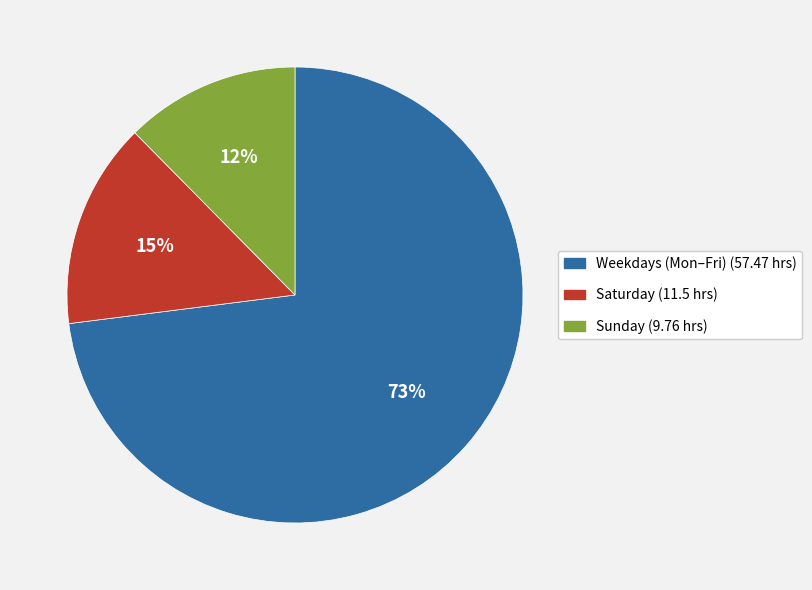

To the nearest percent, what is the average slice percentage?

33%